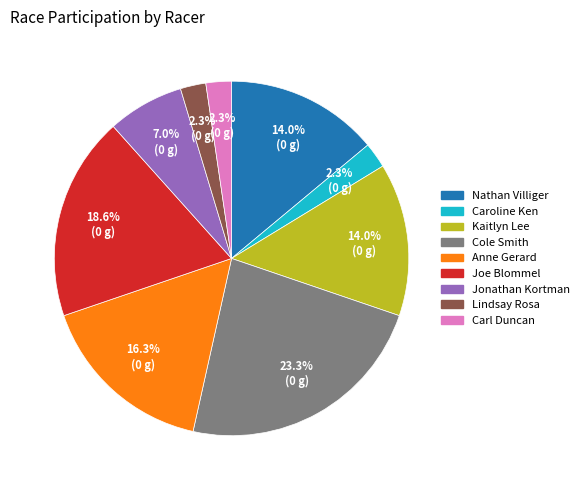

Does Jonathan Kortman represent more than half of the total?

No